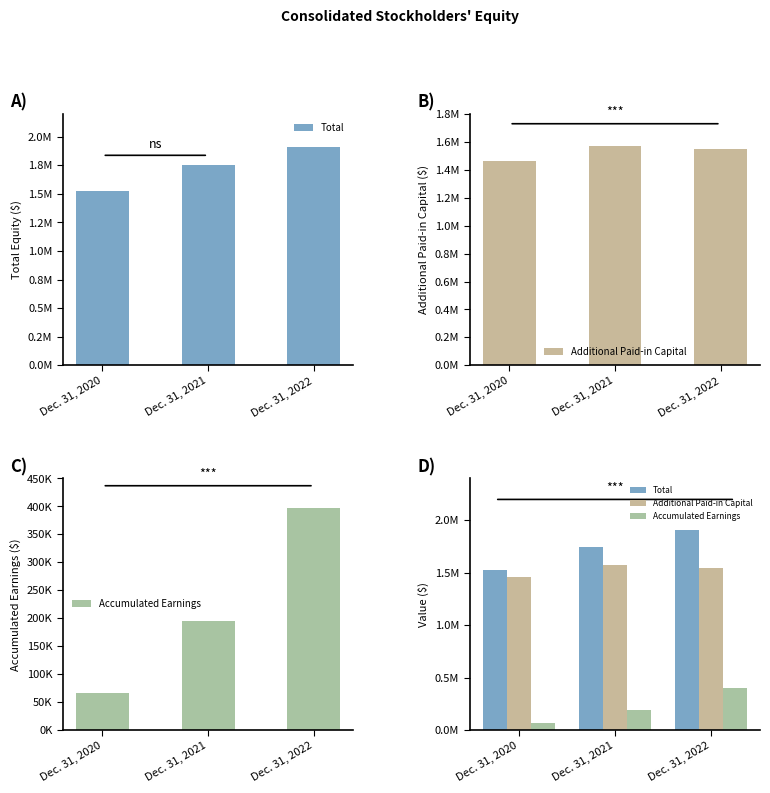

What are all the series names shown in the legend?

Total, Additional Paid-in Capital, Accumulated Earnings